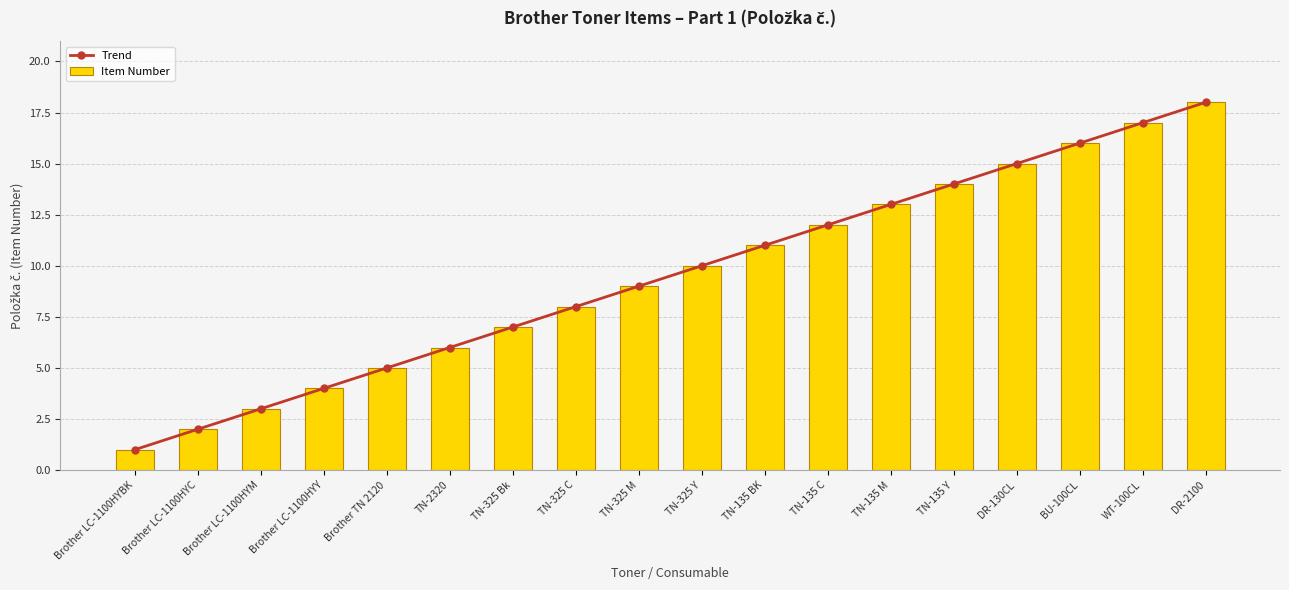

At which label does Trend reach its minimum?

Brother LC-1100HYBK